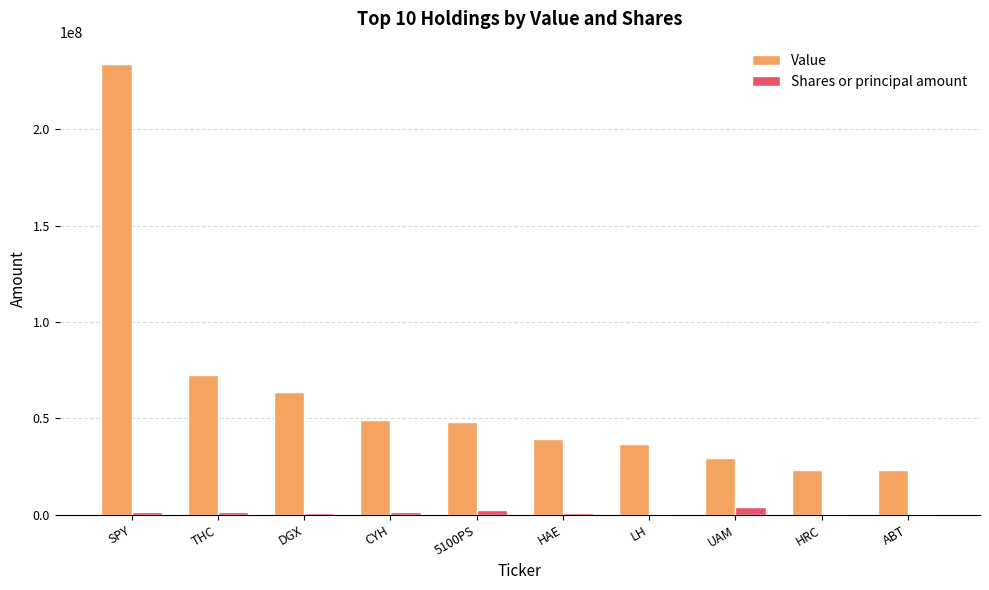

The value of Value at THC is 72777000. True or false?

True